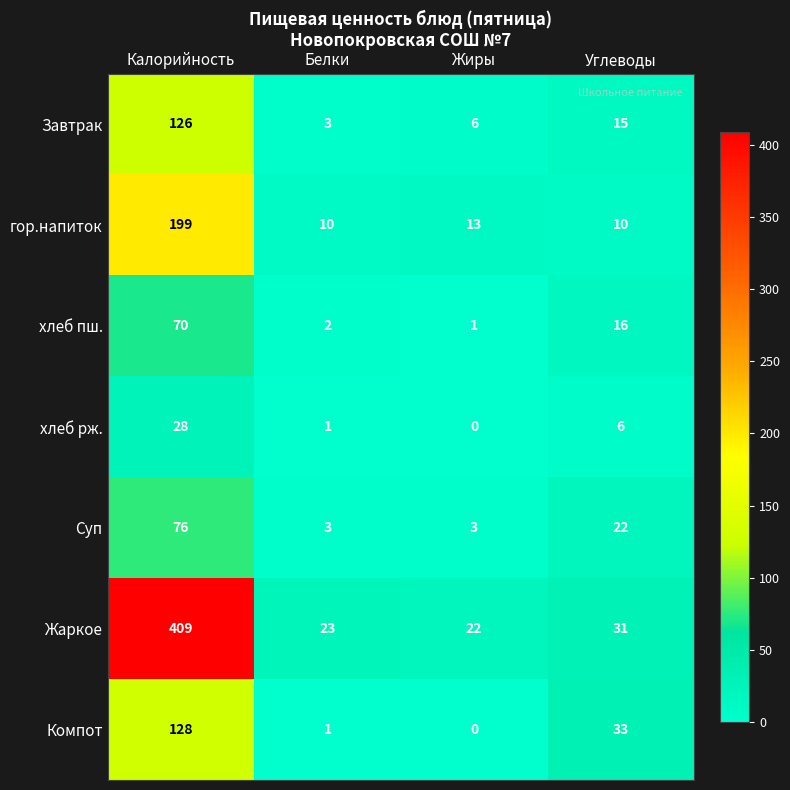

Reading left to right, extract all data points from this chart.

Завтрак: Калорийность=126	Белки=3	Жиры=6	Углеводы=15
гор.напиток: Калорийность=199	Белки=10	Жиры=13	Углеводы=10
хлеб пш.: Калорийность=70	Белки=2	Жиры=1	Углеводы=16
хлеб рж.: Калорийность=28	Белки=1	Жиры=0	Углеводы=6
Суп: Калорийность=76	Белки=3	Жиры=3	Углеводы=22
Жаркое: Калорийность=409	Белки=23	Жиры=22	Углеводы=31
Компот: Калорийность=128	Белки=1	Жиры=0	Углеводы=33